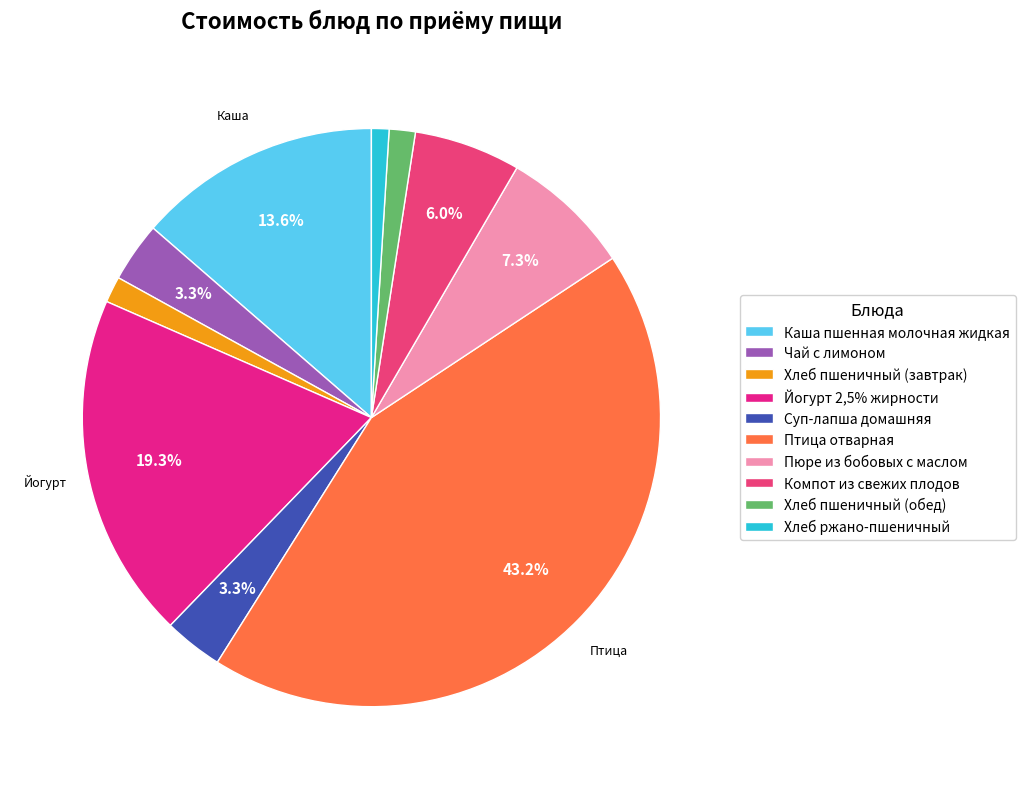

To the nearest percent, what is the combined percentage of Чай с лимоном and Йогурт 2,5% жирности?

23%